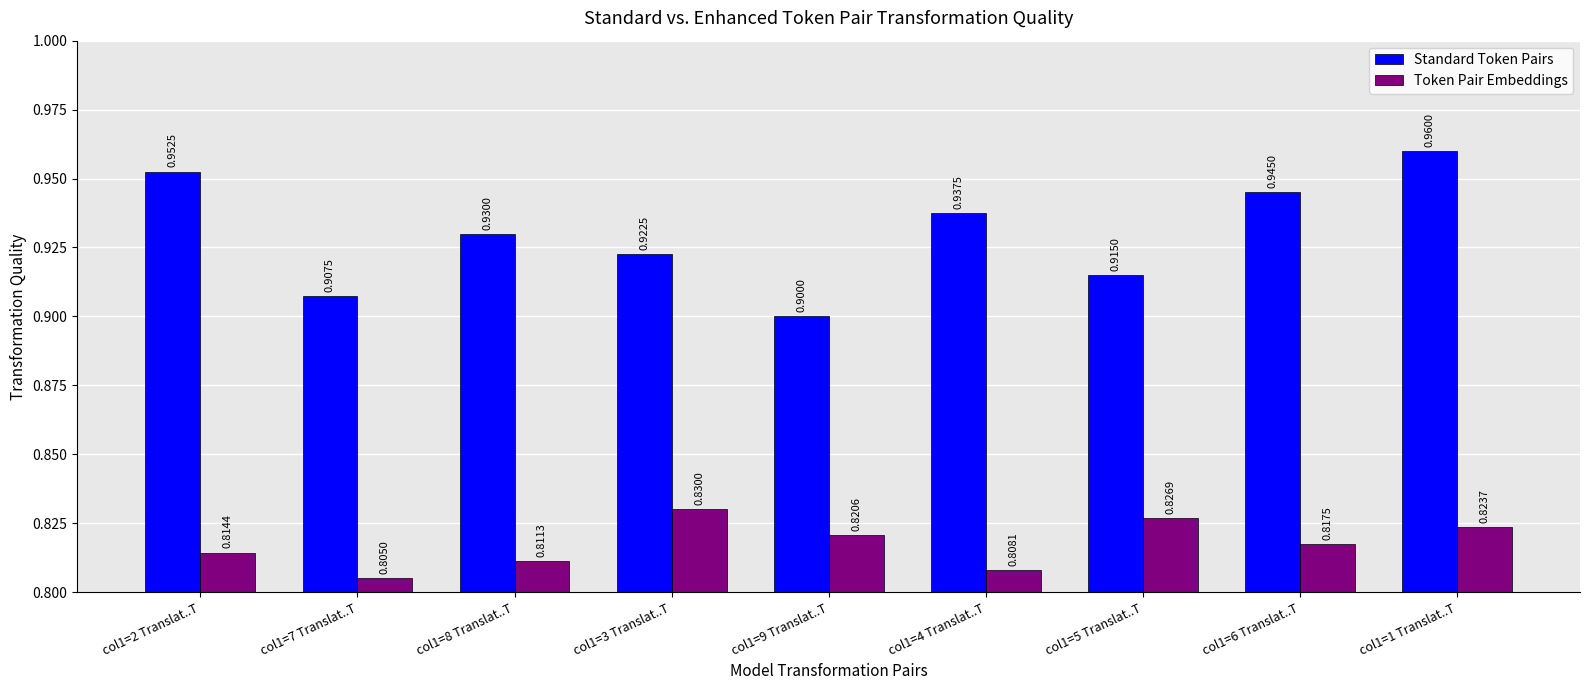

What is the minimum value for Standard Token Pairs?

0.9